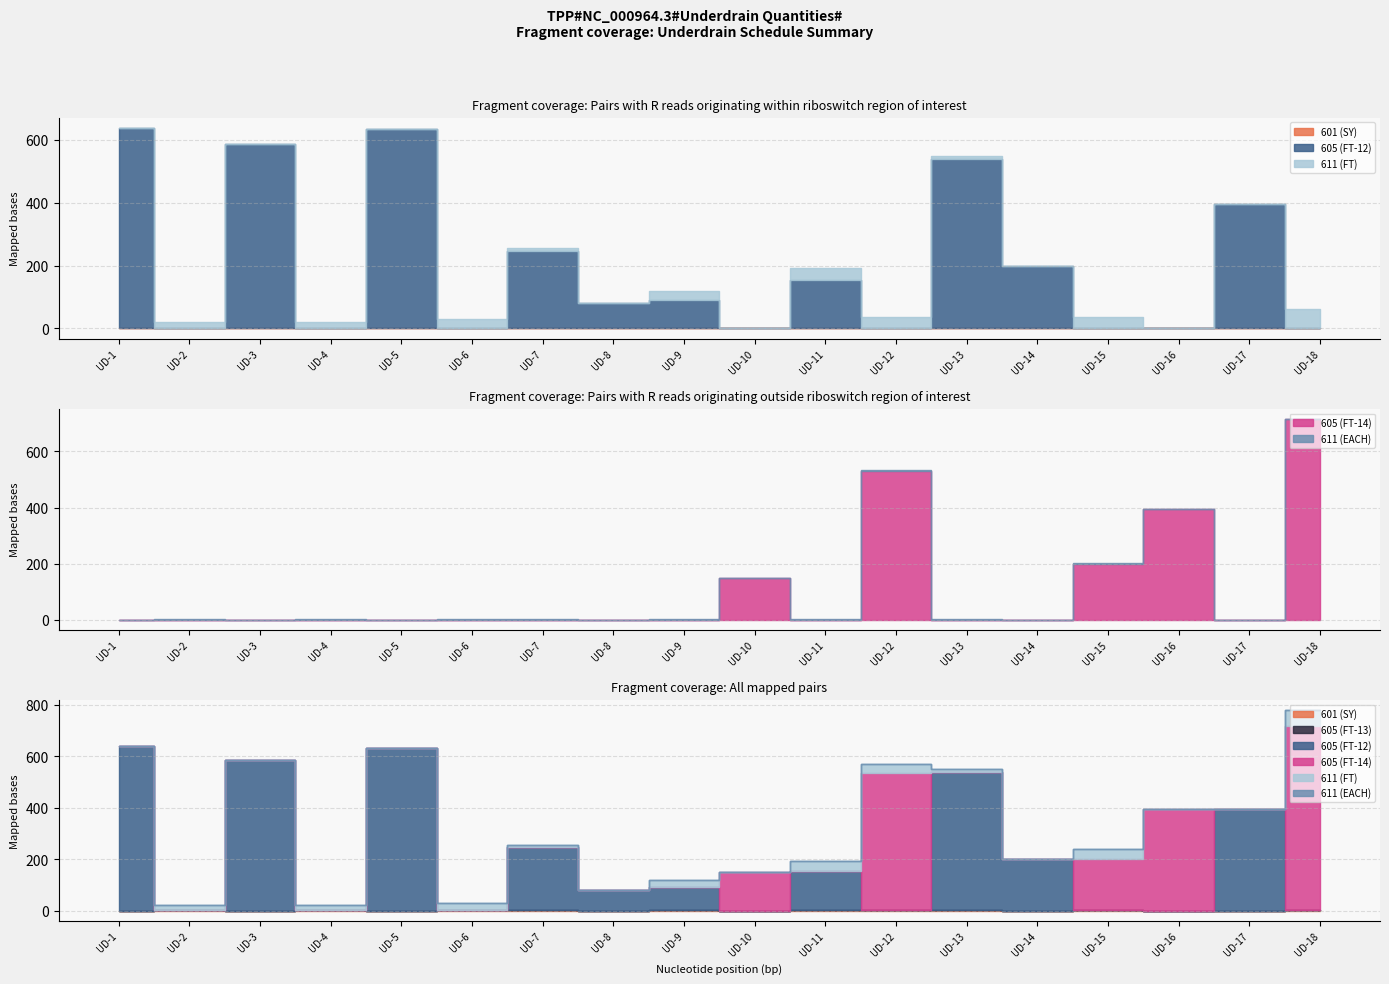

List the labels in order of 605 (FT-14) value, largest first.

UD-18, UD-12, UD-16, UD-15, UD-10, UD-1, UD-2, UD-3, UD-4, UD-5, UD-6, UD-7, UD-8, UD-9, UD-11, UD-13, UD-14, UD-17